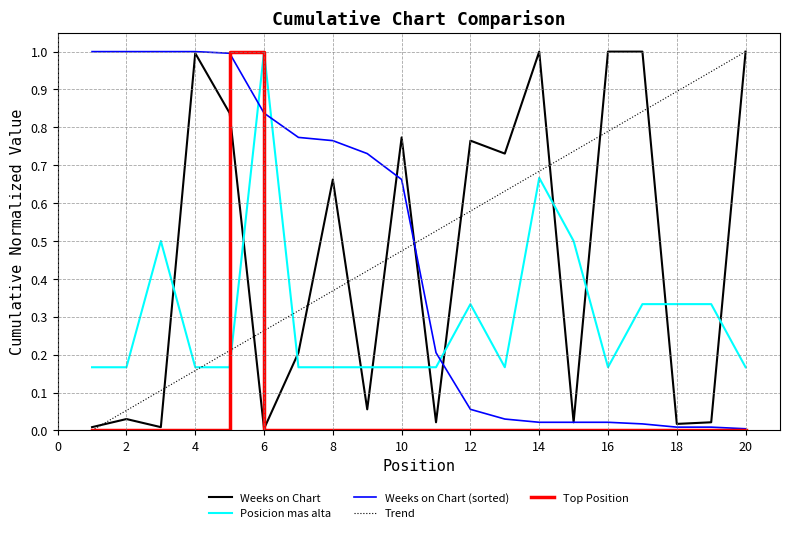

What is the maximum value shown in the chart?

1.0